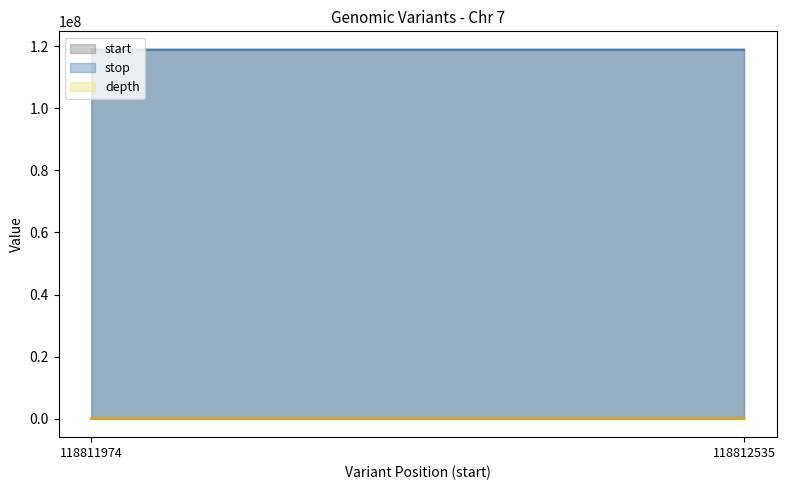

The stop series shows 118811975 at 118811974. True or false?

True